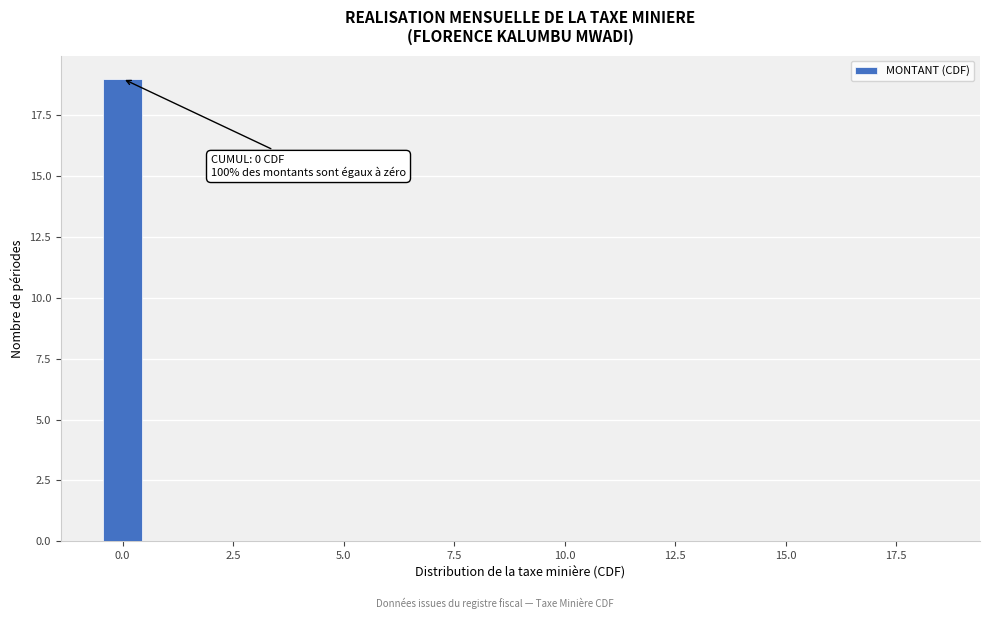

Around what value on the x-axis is the tallest bar? Give the approximate position of its centre, as read against the axis.

0.0